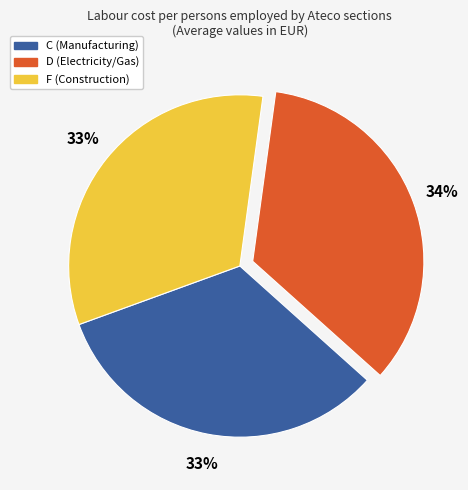

Is there any slice that represents more than half of the pie?

No